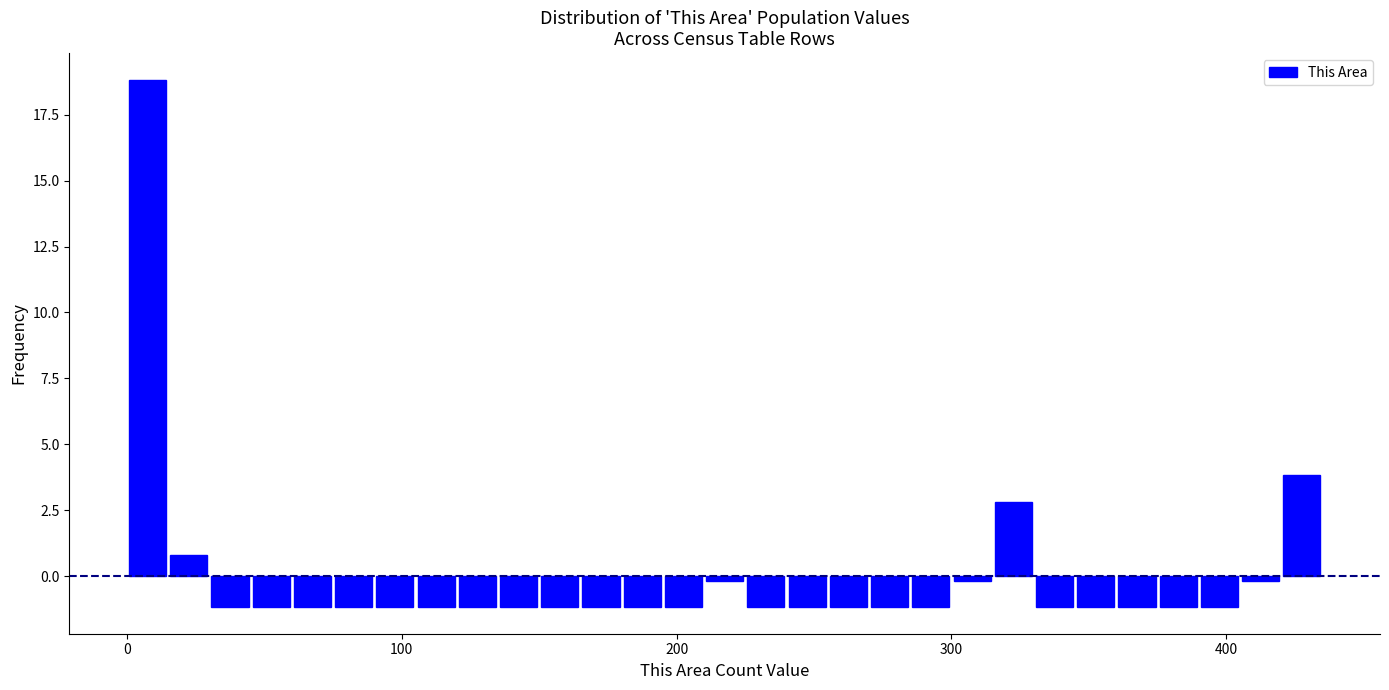

Read against the x-axis, roughly where is the centre of the tallest bar?

10